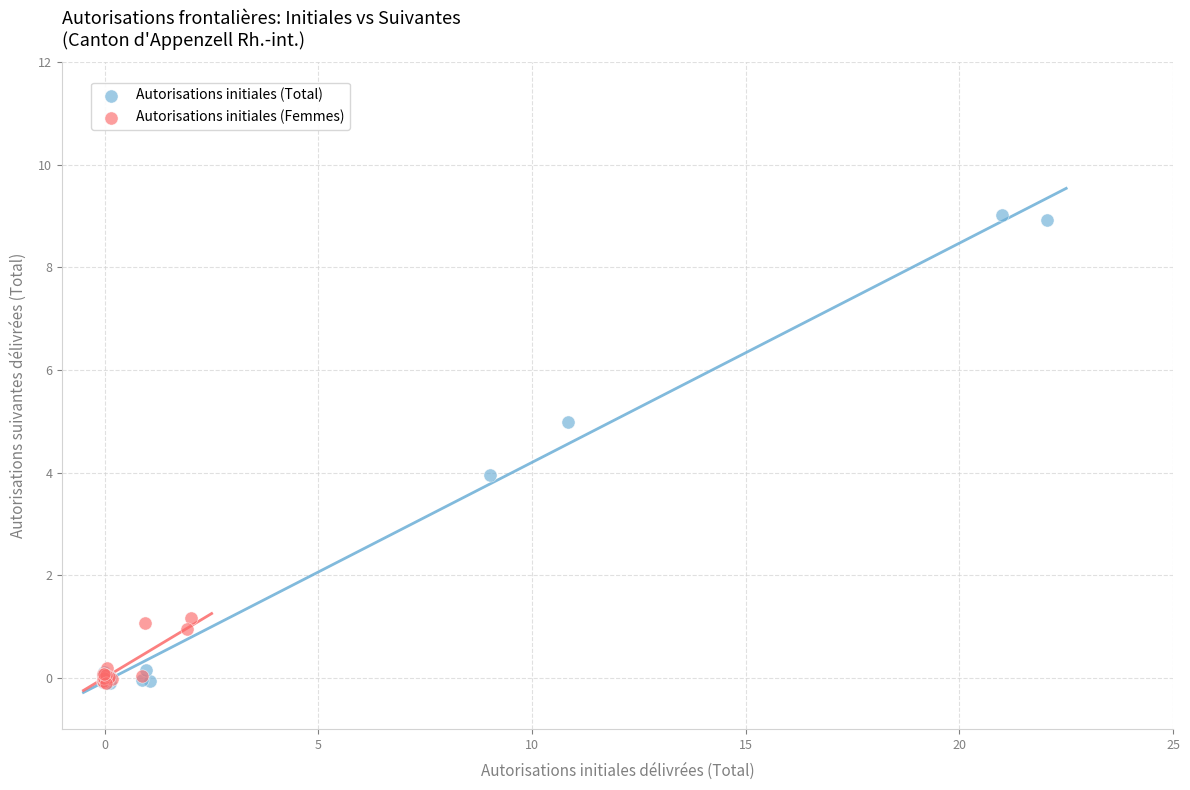

What are all the series names shown in the legend?

Autorisations initiales (Total), Autorisations initiales (Femmes)